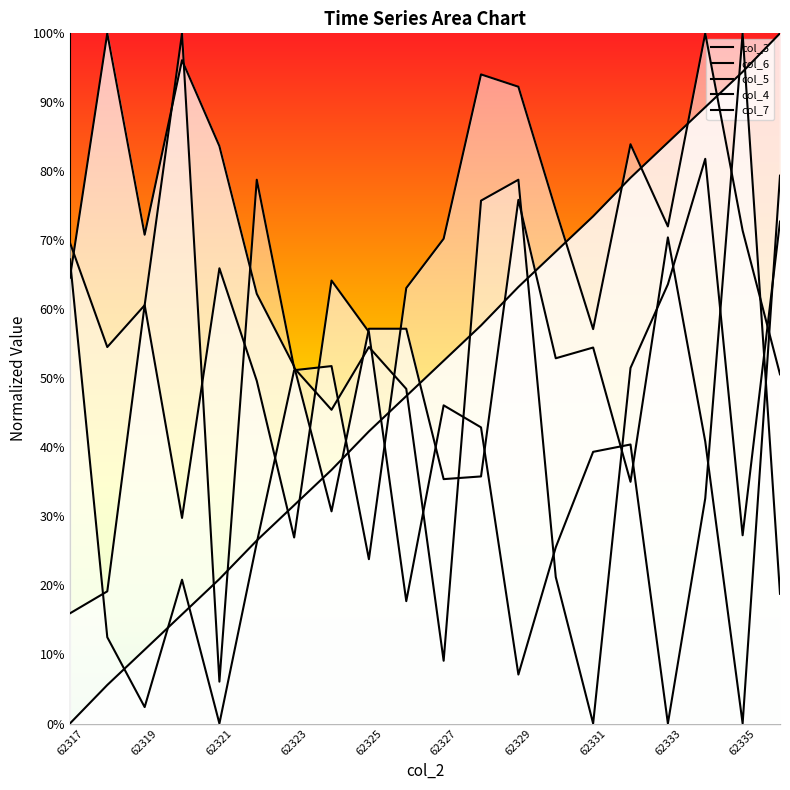

What is the difference between the maximum and second lowest values in the col_6 series?

0.7